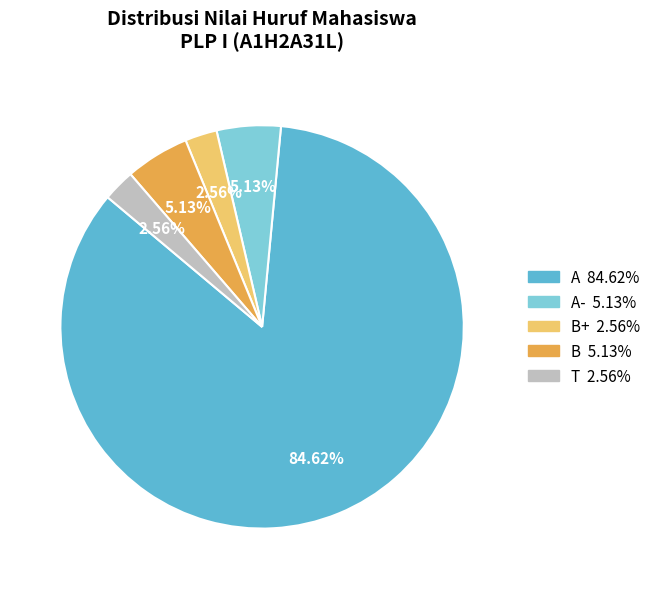

How many slices are in this pie chart?

5